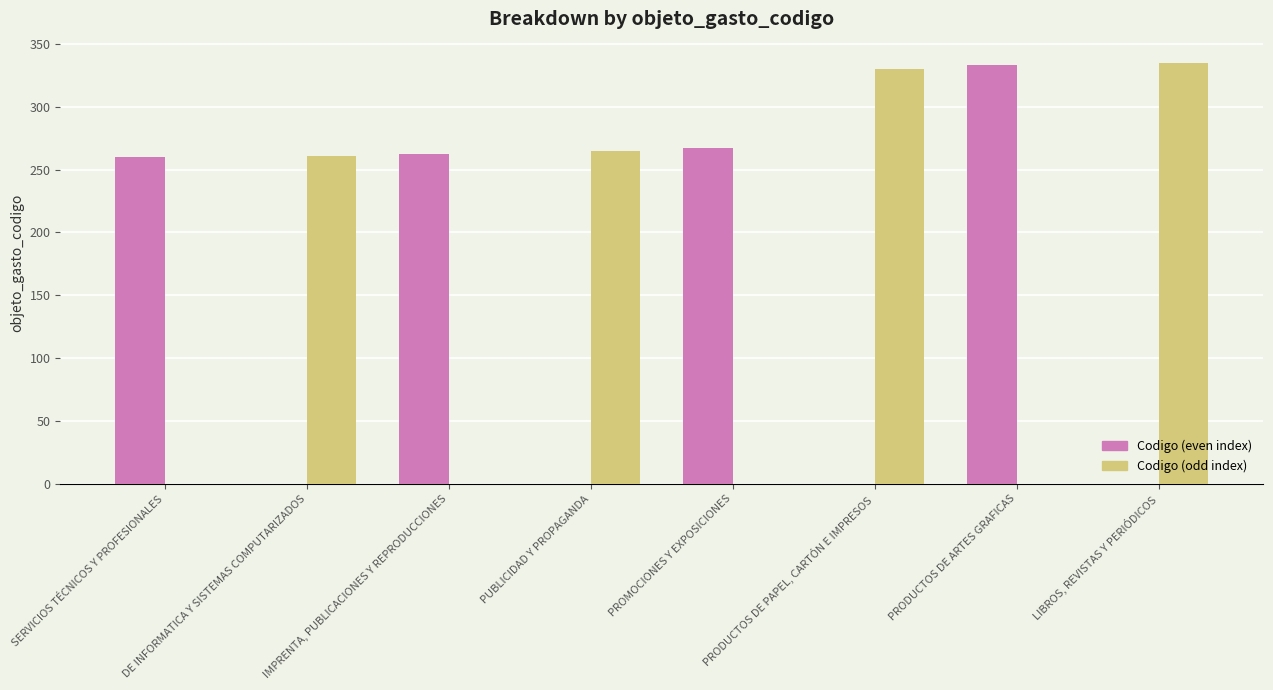

How many groups of bars are there?

8